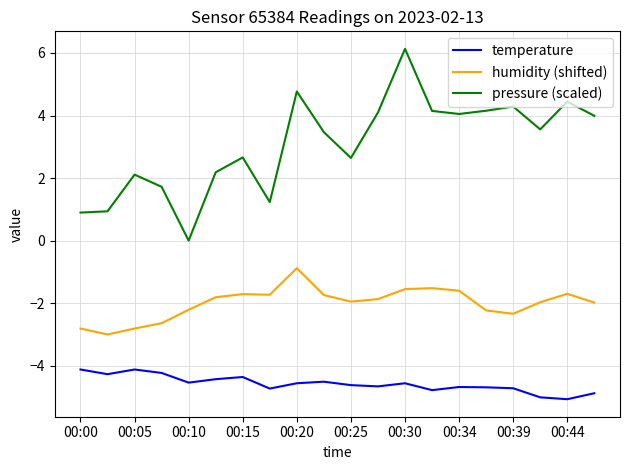

Which series has the largest total across all categories?

pressure (scaled)